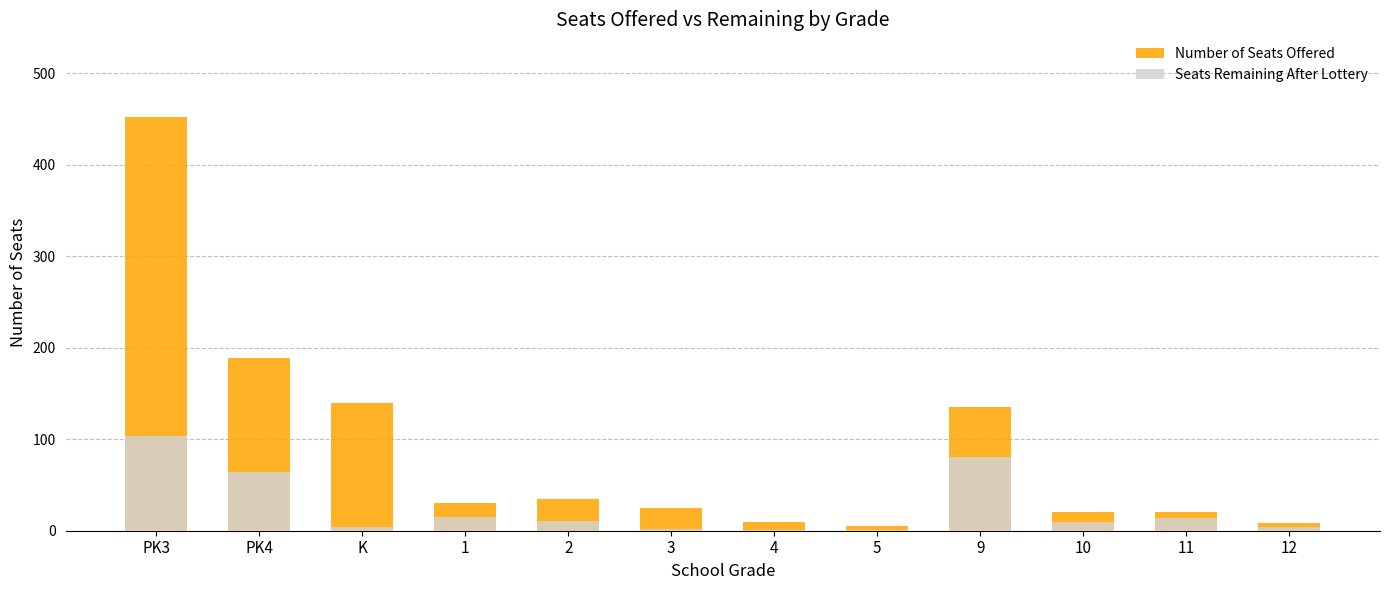

What is the difference between the highest and lowest values at 12?

4